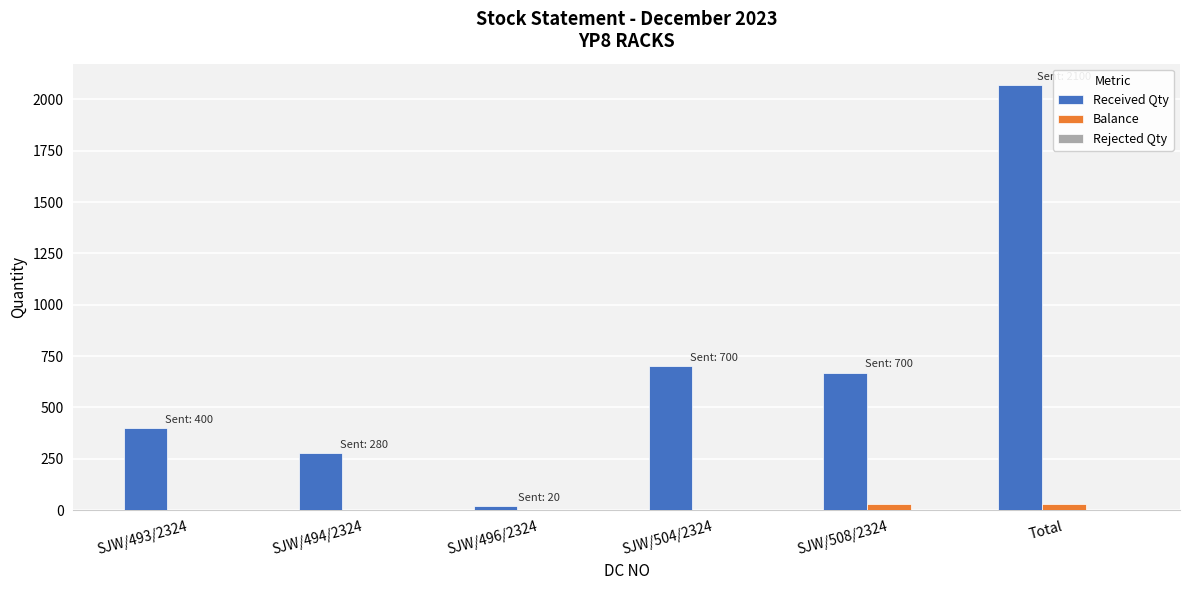

What is the difference between the Received Qty values at SJW/493/2324 and Total?

1670